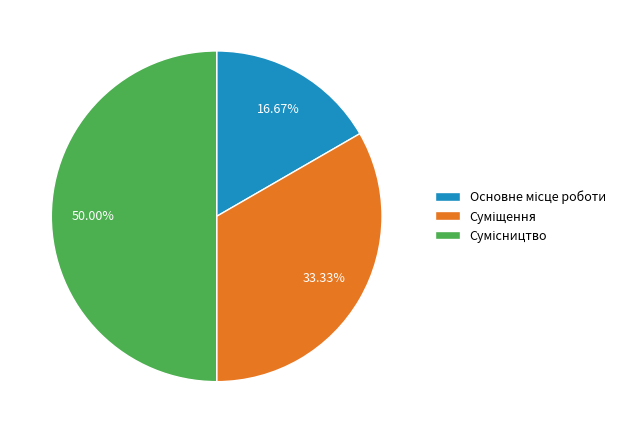

To the nearest percent, what is the difference between the largest and smallest slice percentages?

33%